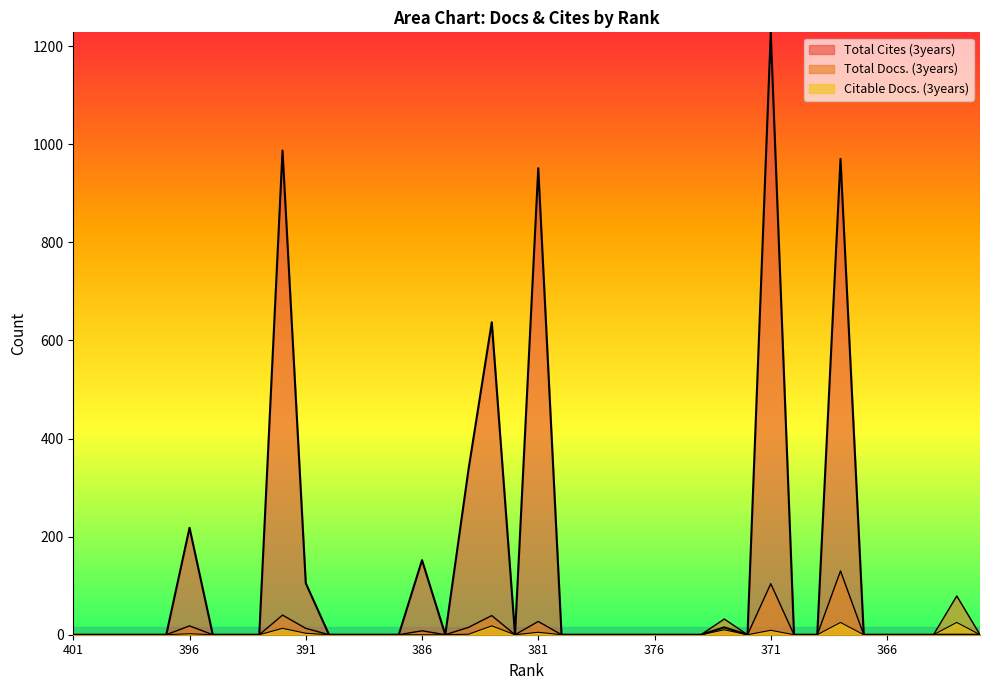

At 390, list the series in order from largest to smallest.

Total Docs. (3years), Citable Docs. (3years), Total Cites (3years)